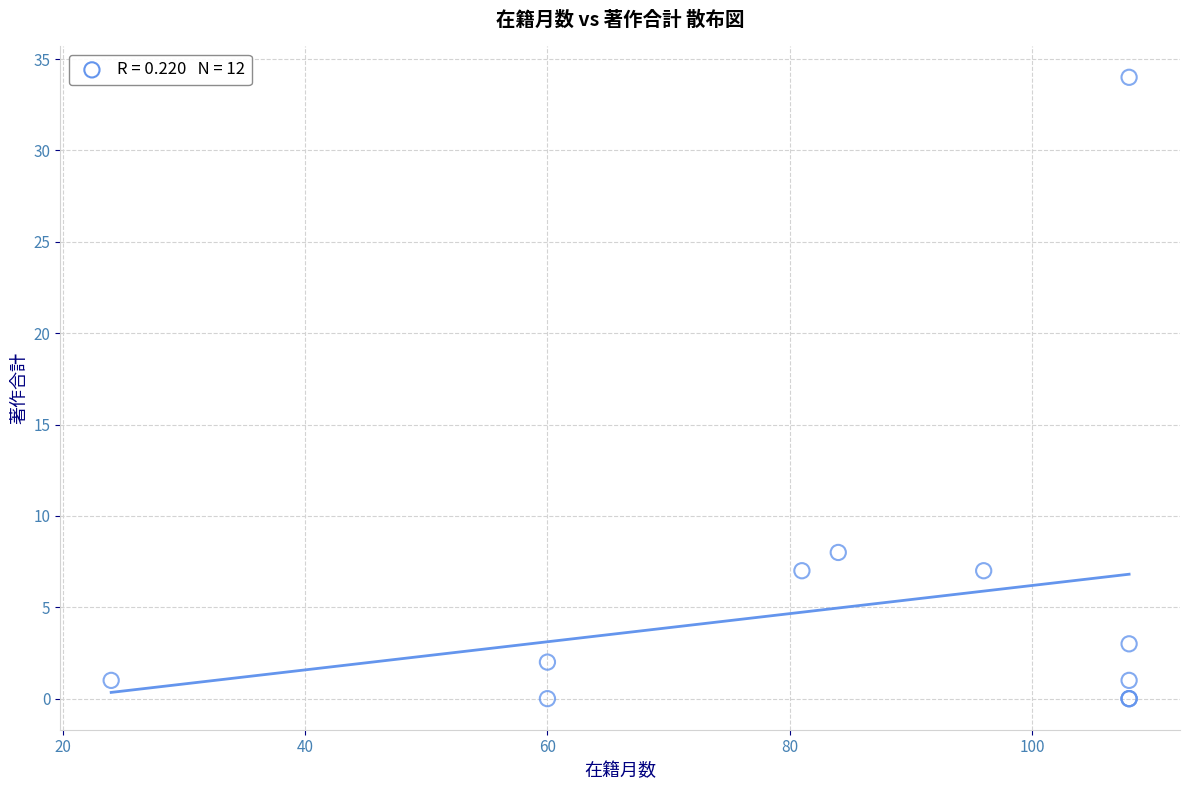

What Y value in the scatter plot is closest to 17?

8